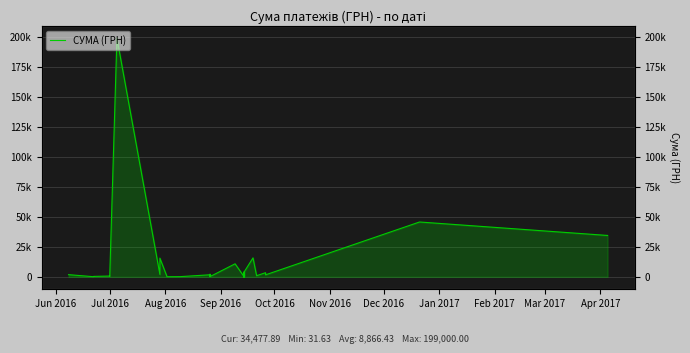

True or false: the data shows 366.0 at Aug 2016.

True